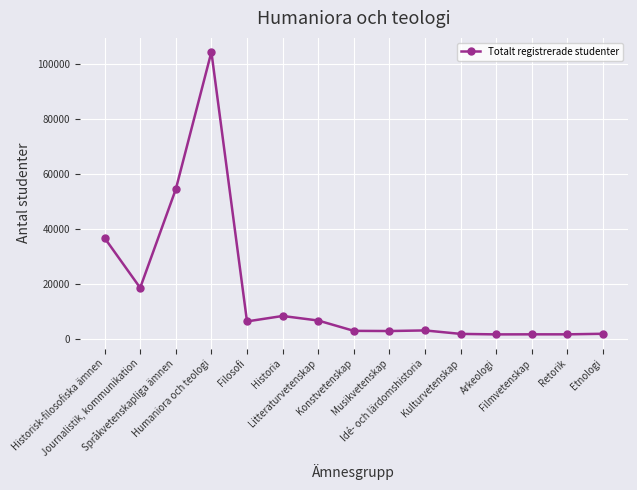

True or false: there are more than 0 points higher than both neighbors.

True